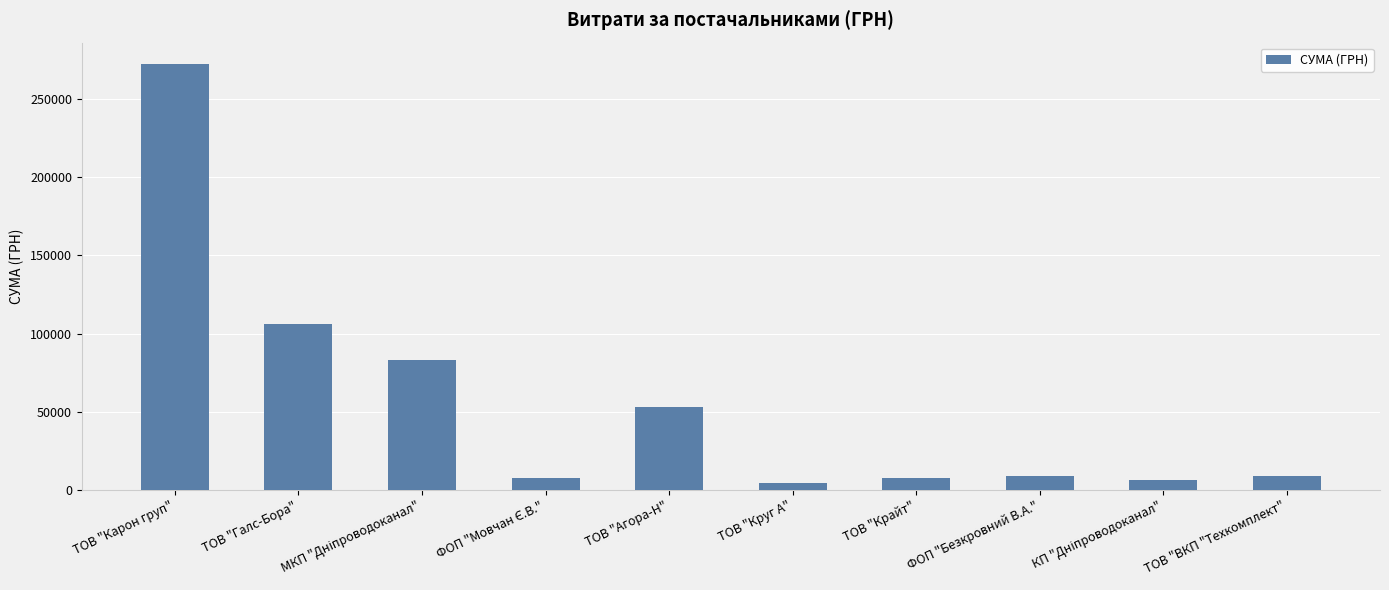

What is the difference between the values at ТОВ "Галс-Бора" and ТОВ "ВКП "Техкомплект"?

96877.3